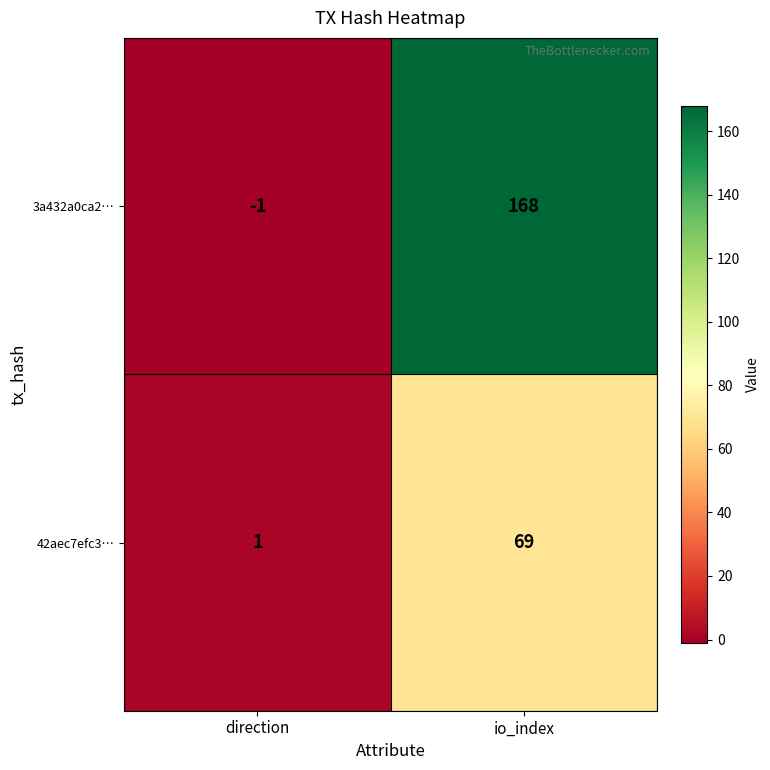

Reading right to left, list all the values displayed in this chart.

3a432a0ca2…: 168	-1
42aec7efc3…: 69	1